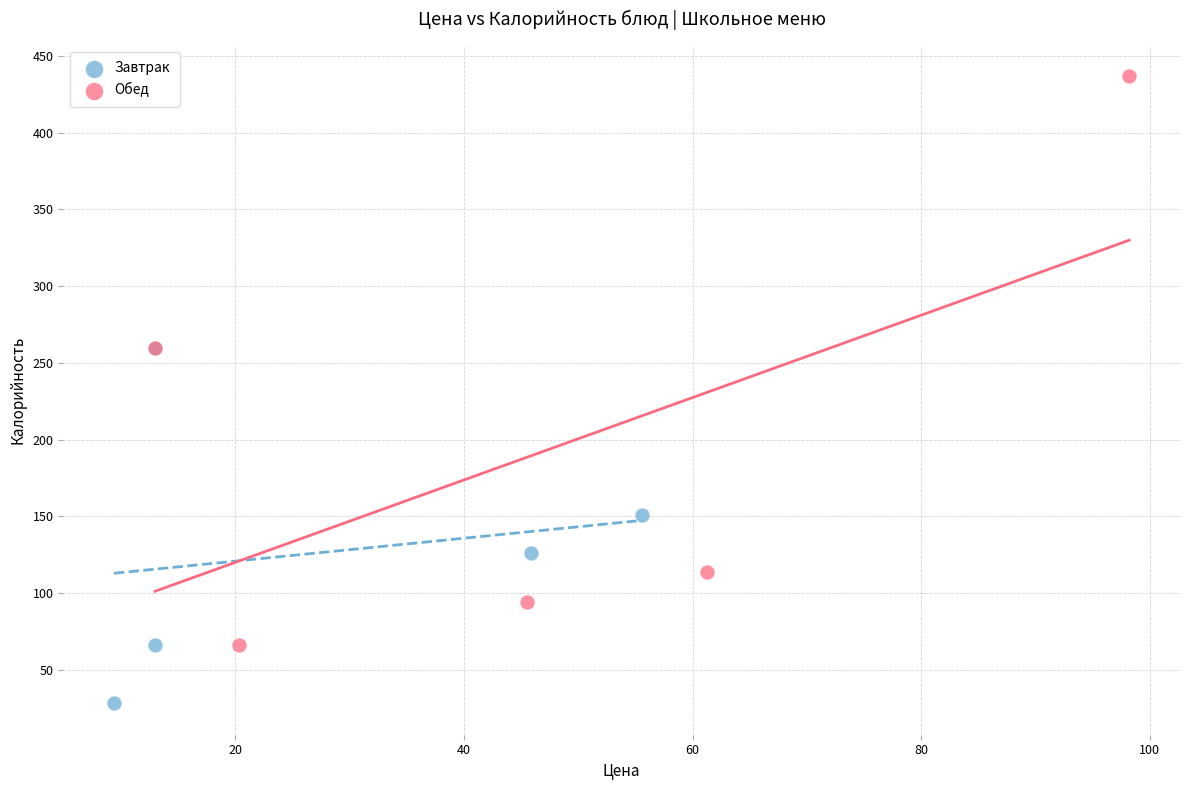

Which series has the largest Y range (max minus min)?

Обед